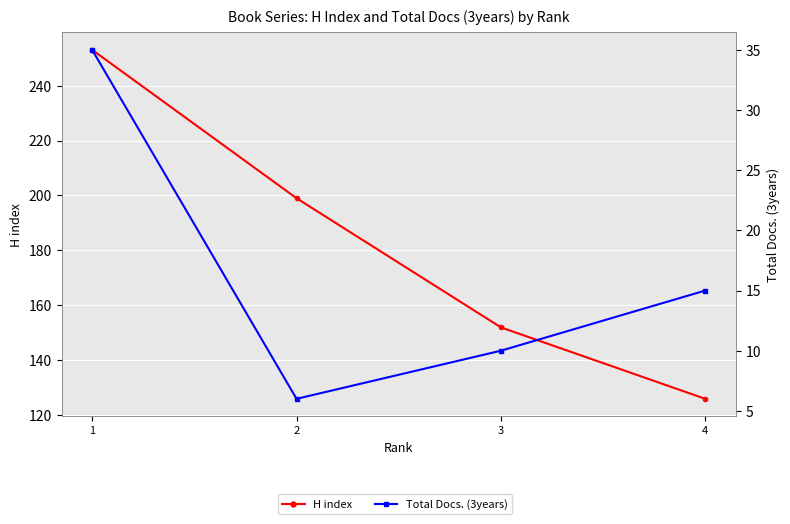

Which series has the widest spread of values?

H index